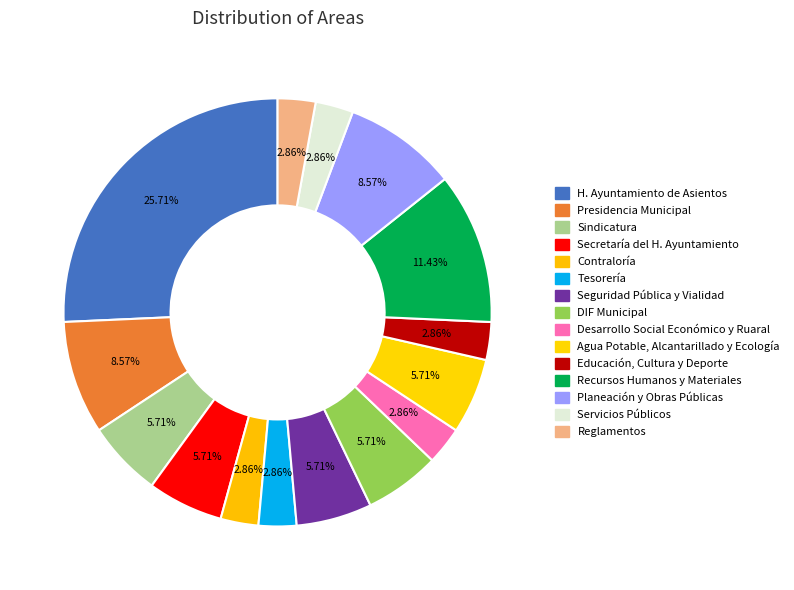

To the nearest percent, what portion does Agua Potable, Alcantarillado y Ecología represent?

6%